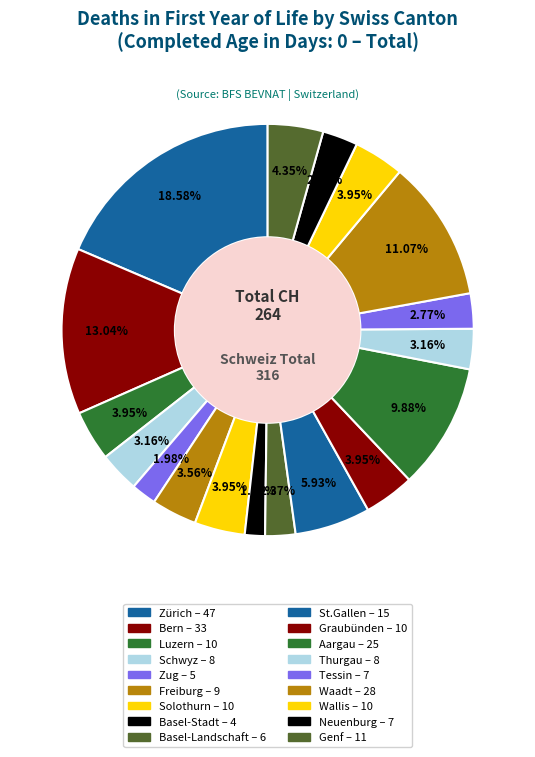

Is Schwyz the majority of the pie?

No